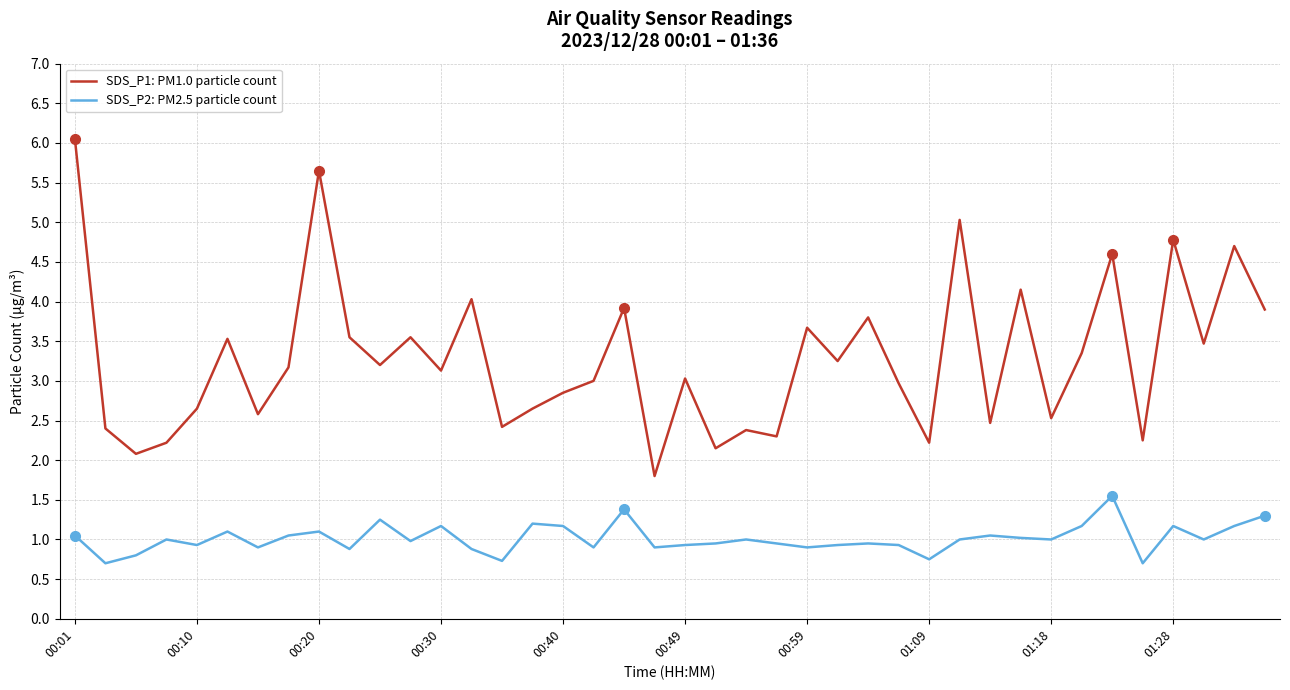

Rank the series by their average value, from lowest to highest.

SDS_P2: PM2.5 particle count, SDS_P1: PM1.0 particle count